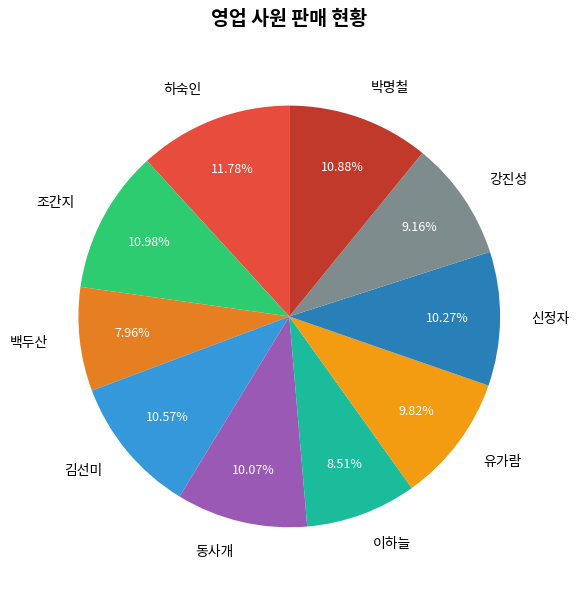

Count the number of slices in the pie.

10